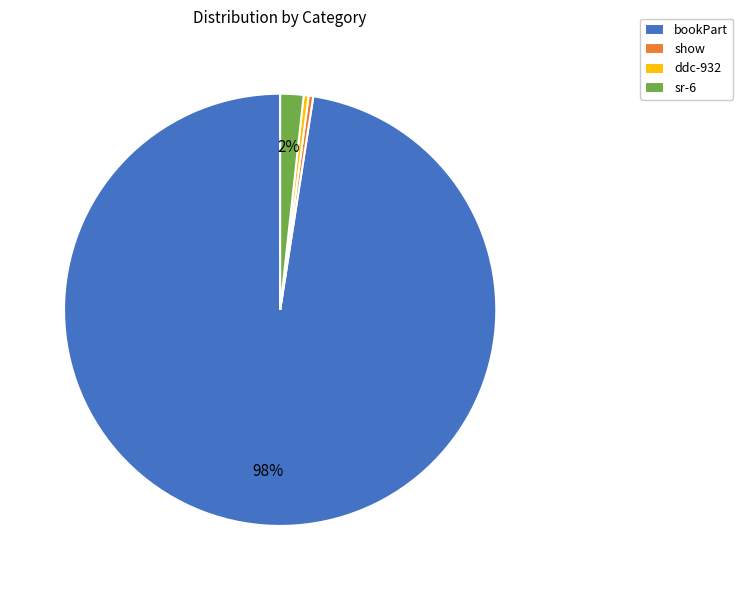

What percentage is the bookPart slice, to the nearest percent?

98%